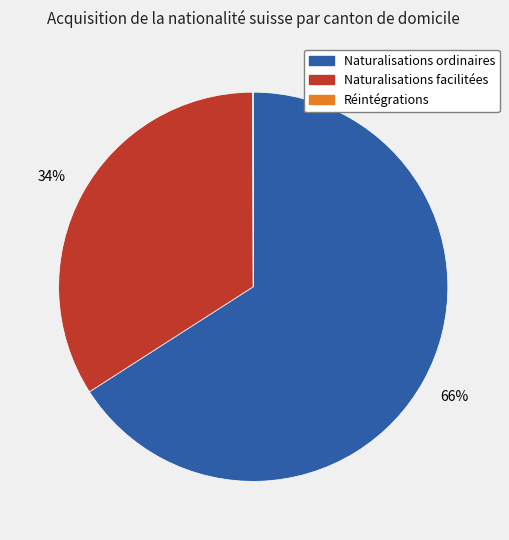

To the nearest percent, what percentage of the pie is Naturalisations facilitées?

34%